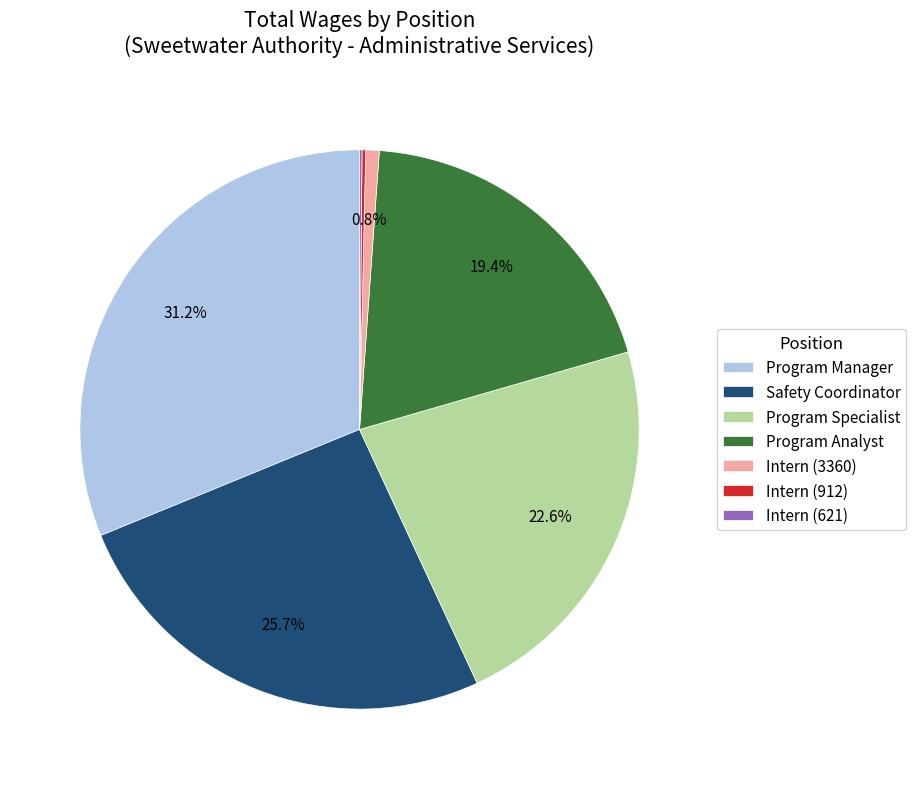

Is Program Manager the majority of the pie?

No